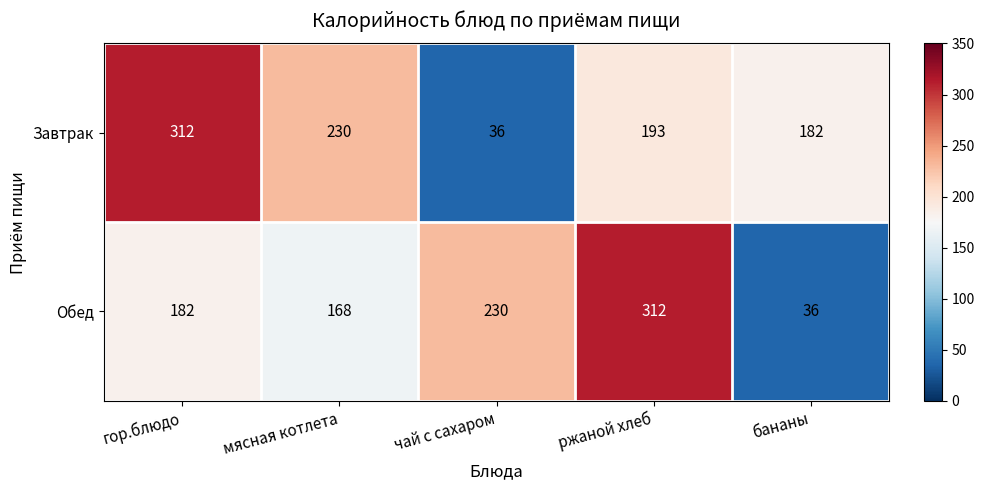

Reading left to right, extract all data points from this chart.

Завтрак: 312	230	36	193	182
Обед: 182	168	230	312	36